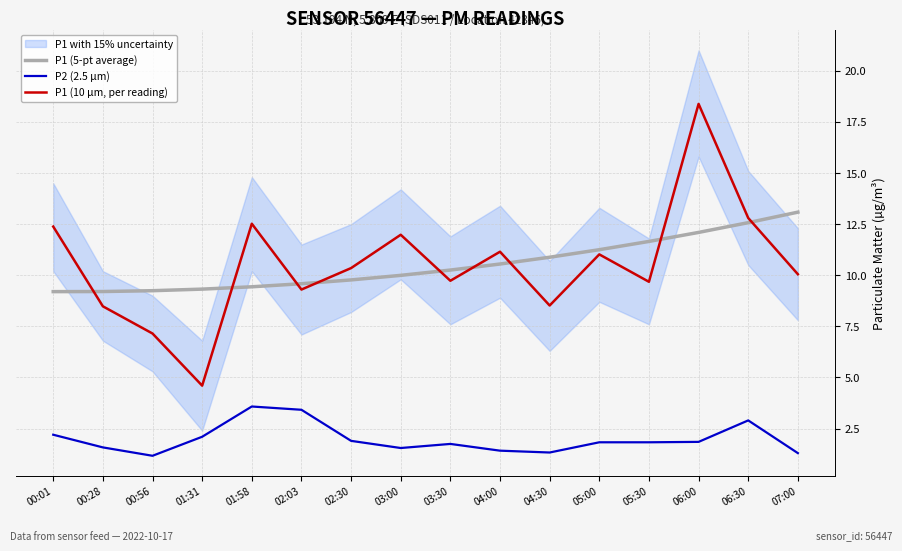

At which label does P1 (10 µm, per reading) reach its minimum?

01:31